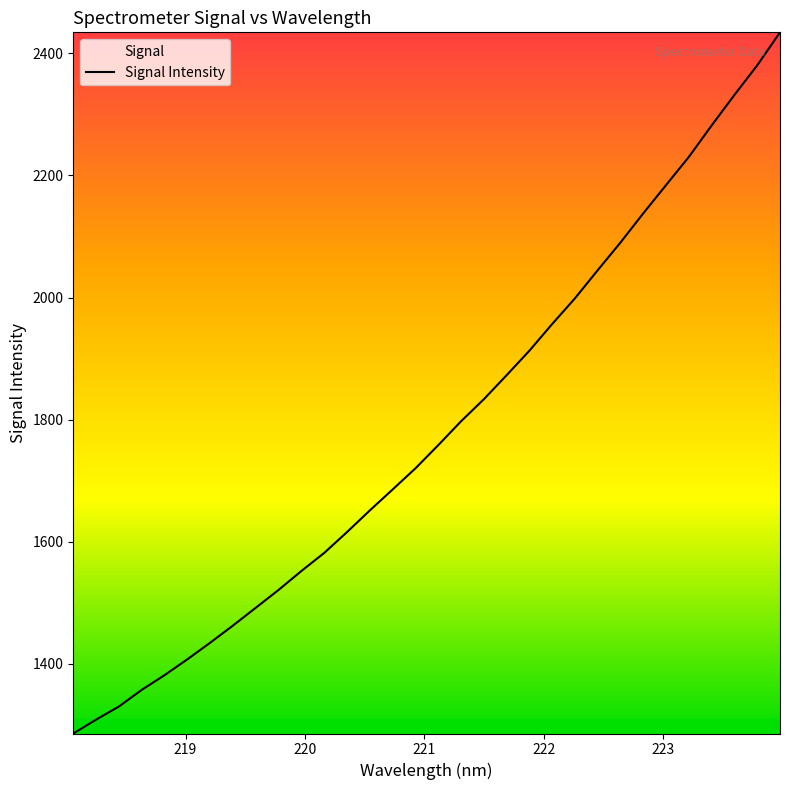

What is the maximum value shown in the chart?

2434.3